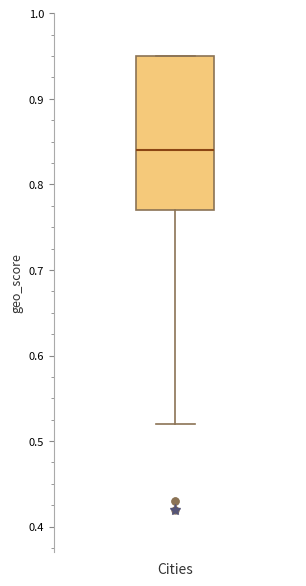

Transcribe this box plot: give where the median line is, the range the box spans, and where the two whiskers end, as read against the y-axis. The values are not printed on the chart, so give them approximately, as read against the axis.

median 0.84, box 0.77 to 0.95, whiskers 0.52 to 0.95